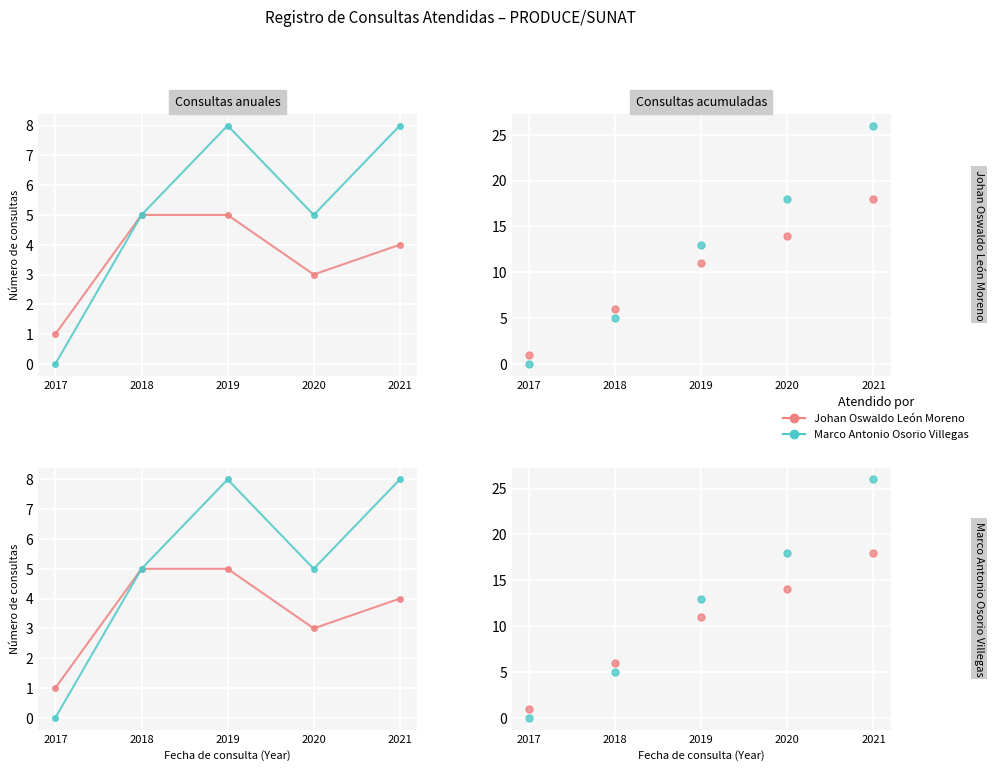

Which series reaches the minimum Y coordinate?

Marco Antonio Osorio Villegas